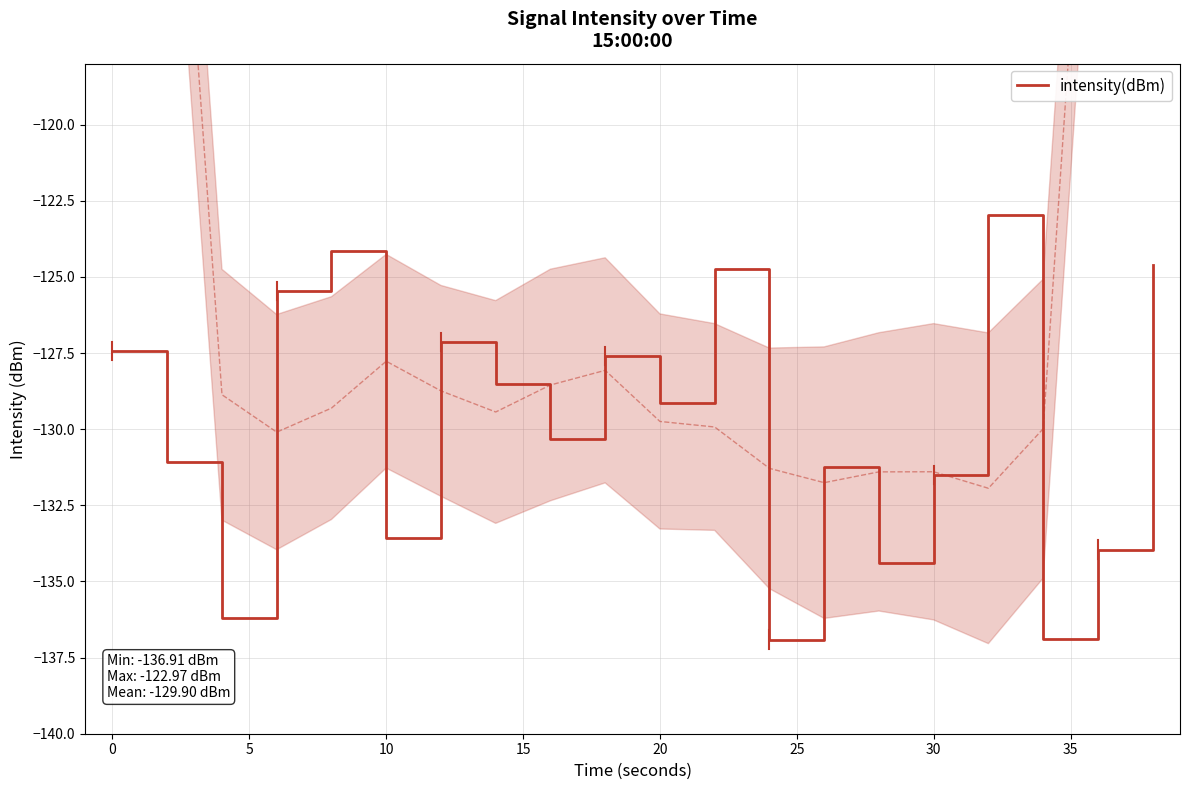

Is it true that intensity(dBm) equals -35.8 at 0?

False